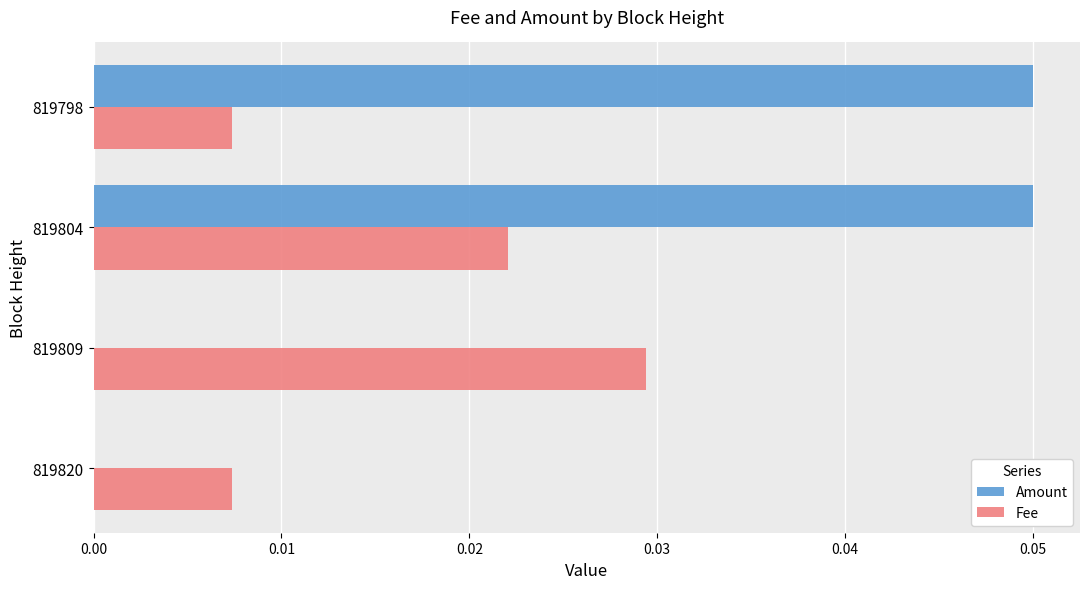

Between 819820 and 819798, which series saw the biggest shift?

Amount